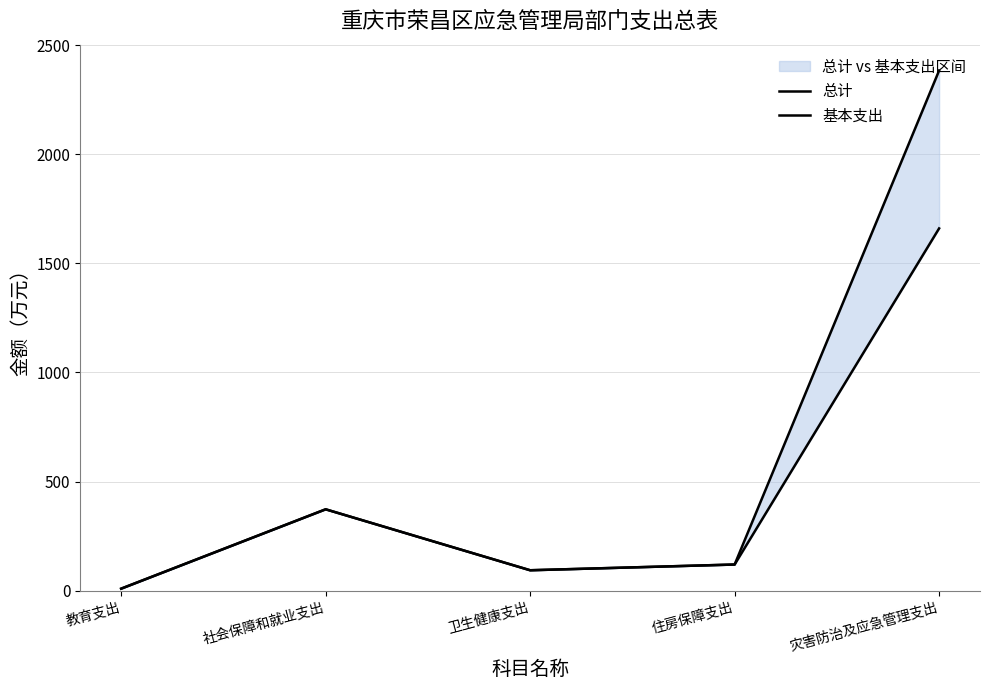

Which series changed the most between 教育支出 and 住房保障支出?

总计